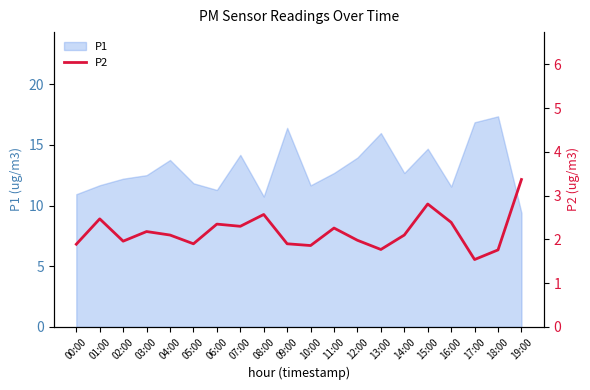

Which category has the highest value in the P1 series?

18:00